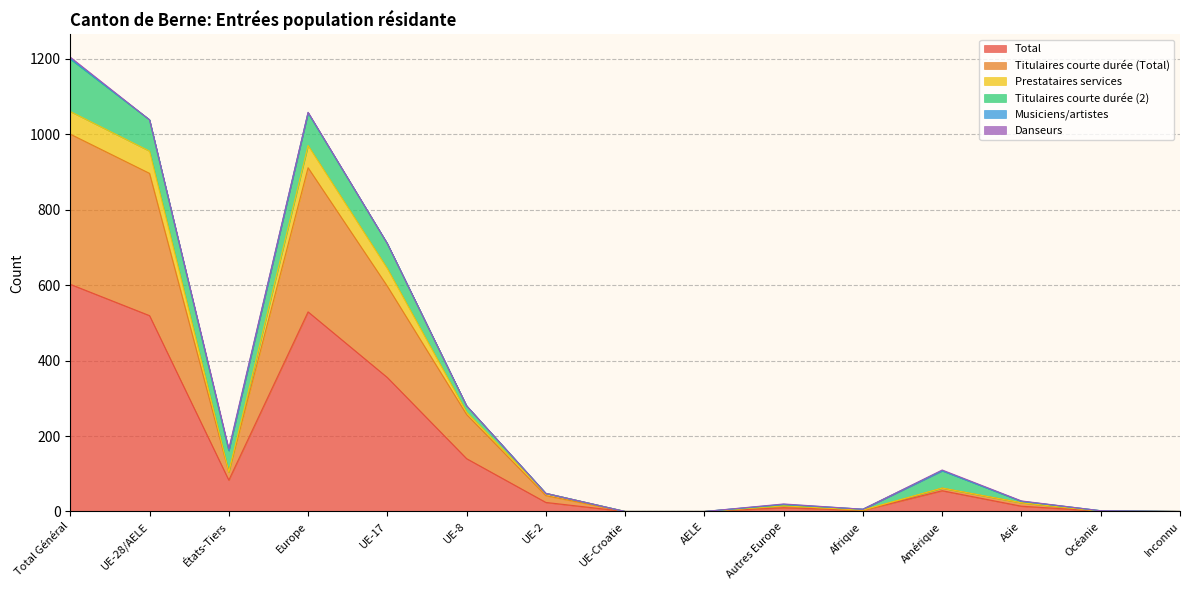

Where does the Prestataires services series first go above 42?

Total Général